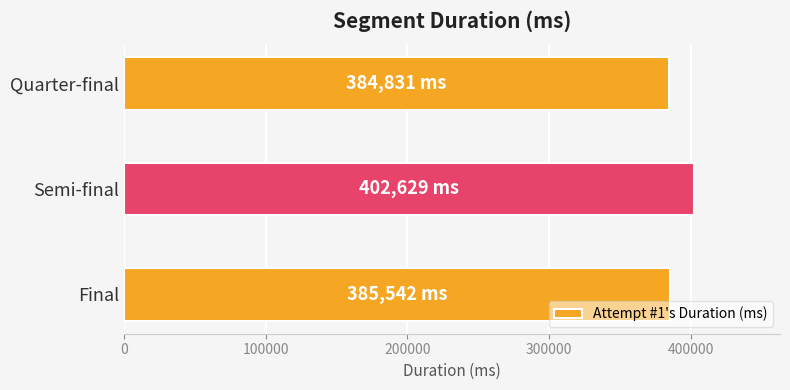

What is the label of the 2nd bar from the top?

Semi-final